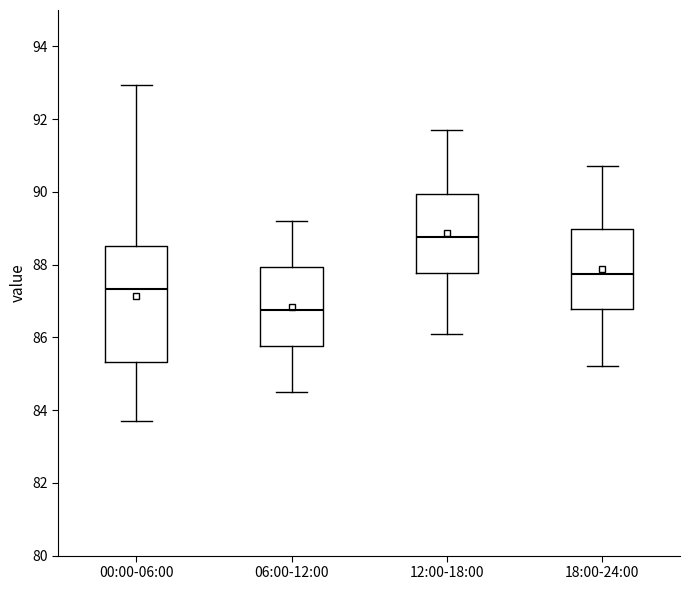

Which box has the highest median line?

12:00-18:00